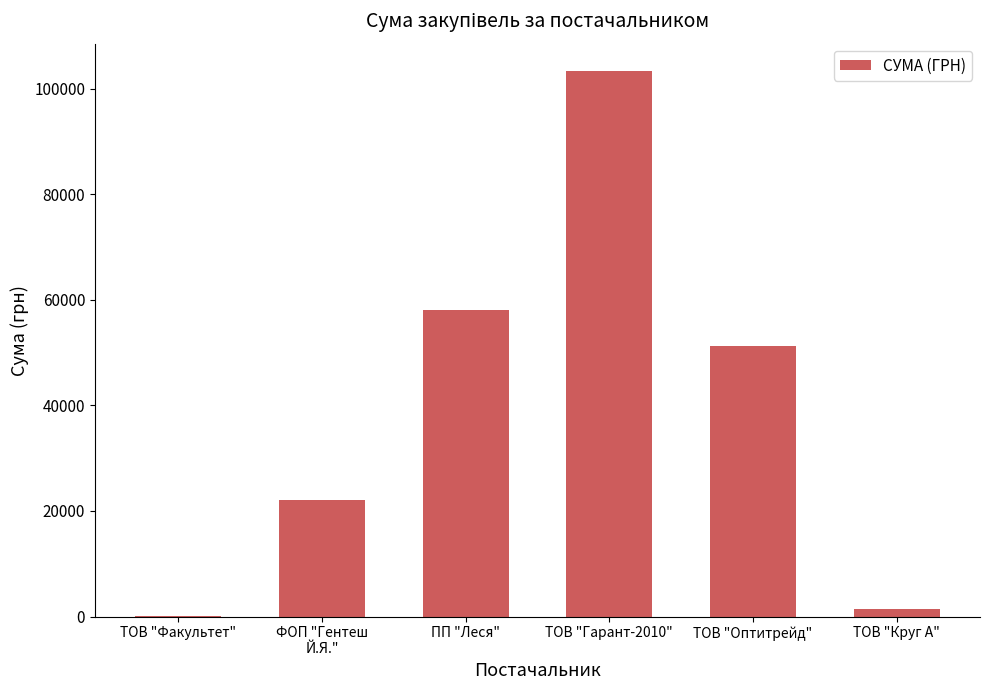

How many values exceed 51204?

3